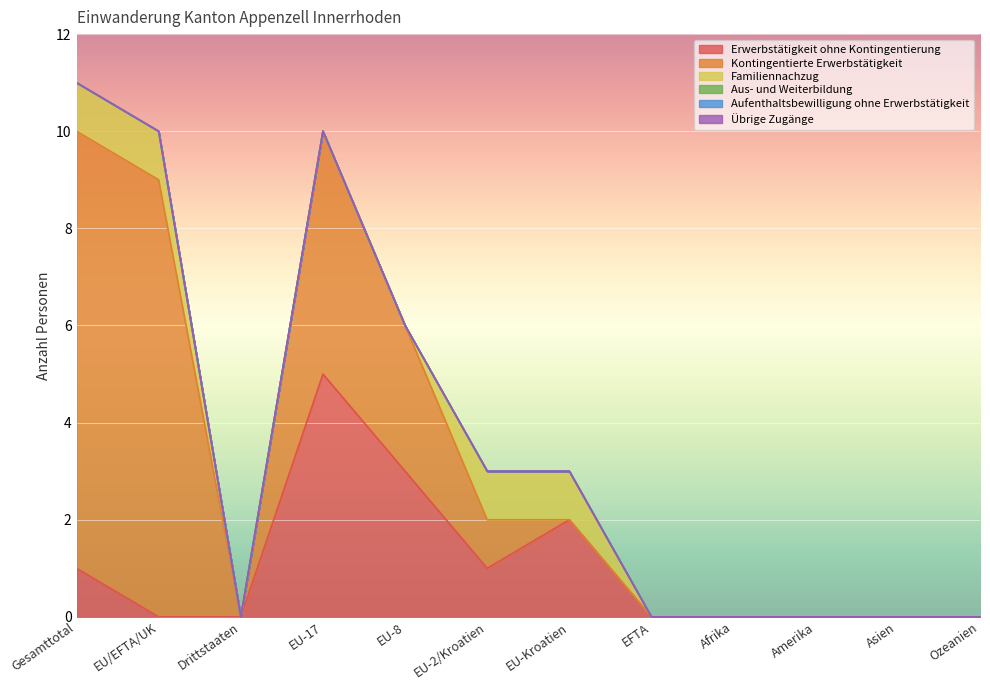

At which category is the sum across all series the highest?

Gesamttotal